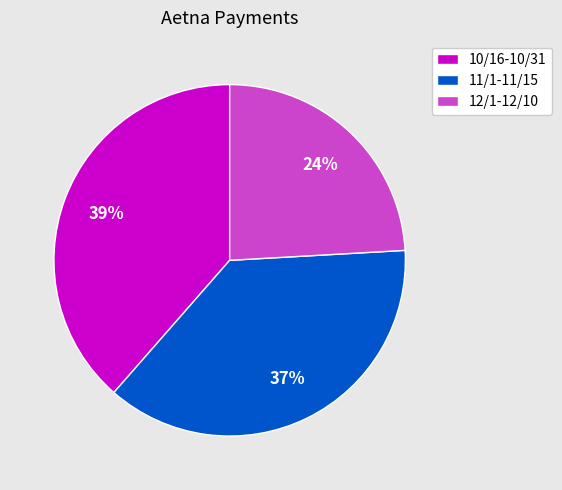

Between 11/1-11/15 and 12/1-12/10, which is larger?

11/1-11/15